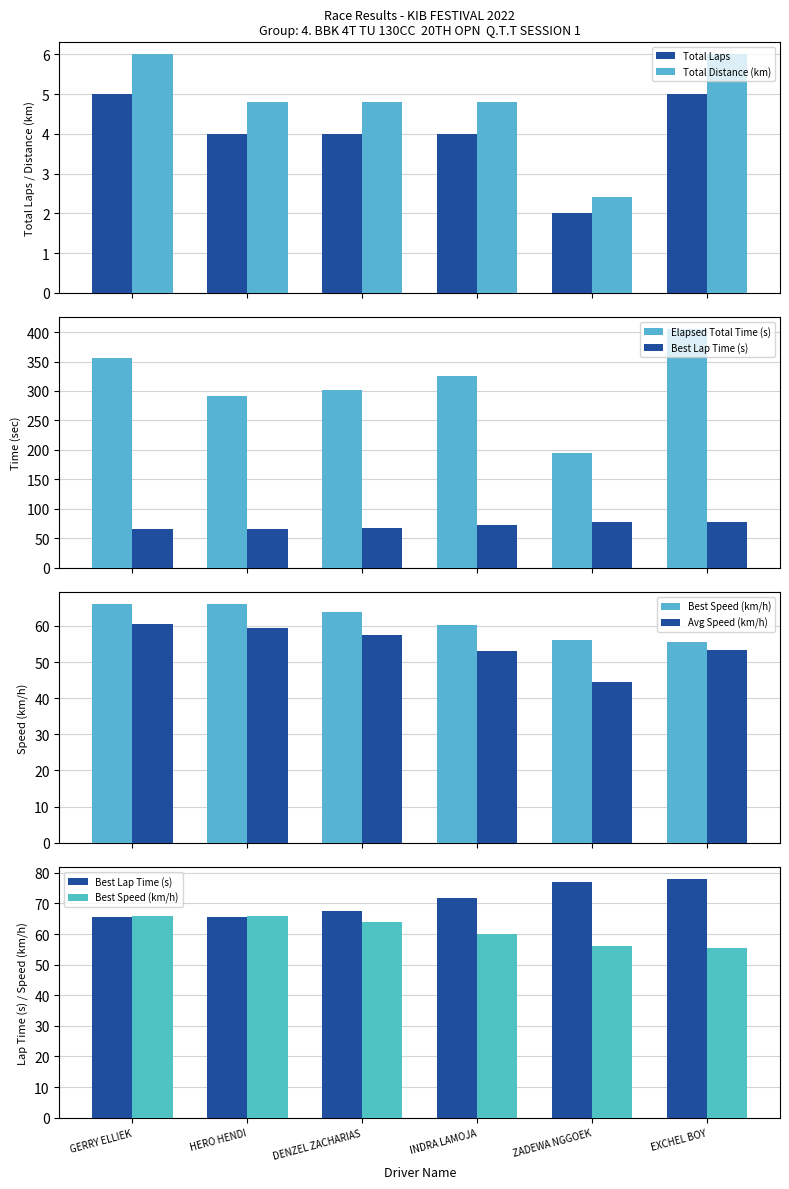

Which series changed the most between GERRY ELLIEK and HERO HENDI?

Elapsed Total Time (s)